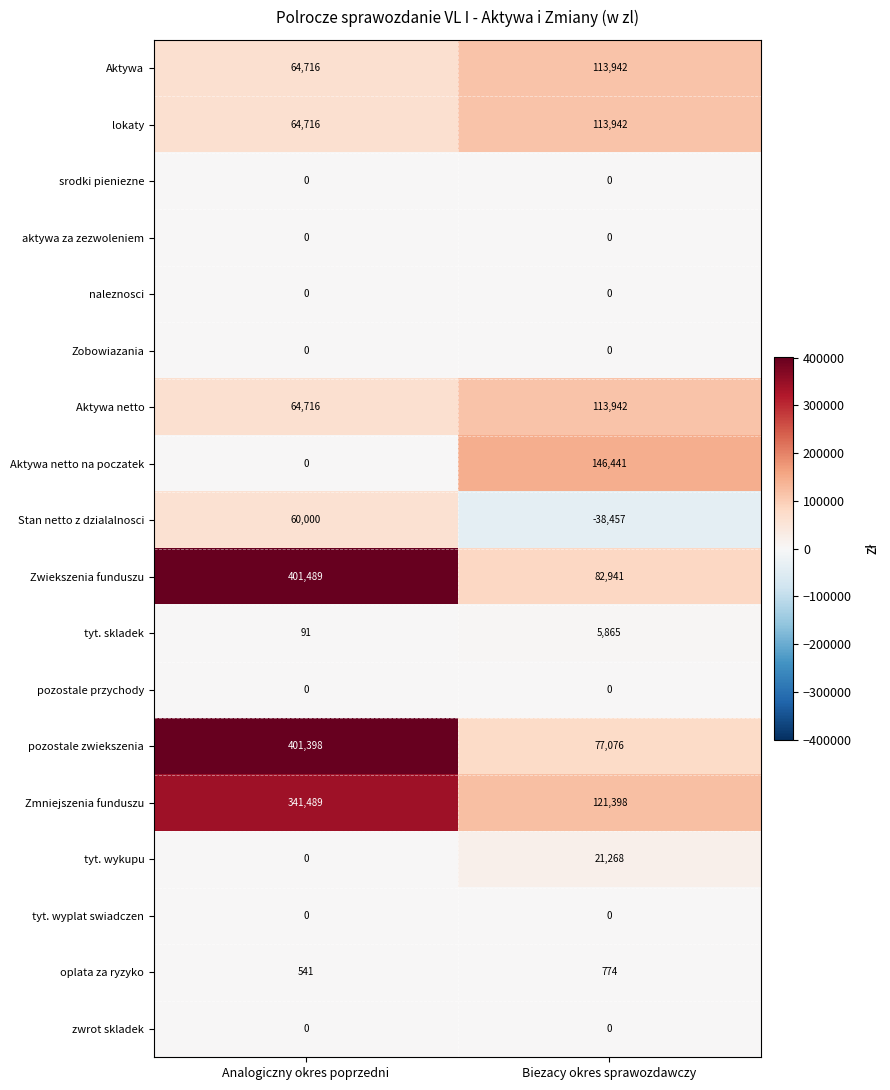

Which series has the largest range (max minus min)?

pozostale zwiekszenia